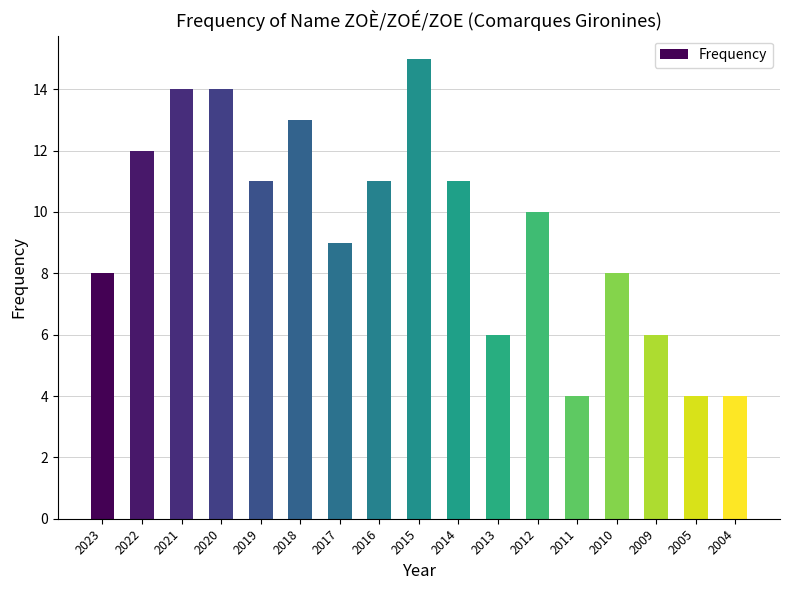

True or false: the data shows 11 at 2019.

True